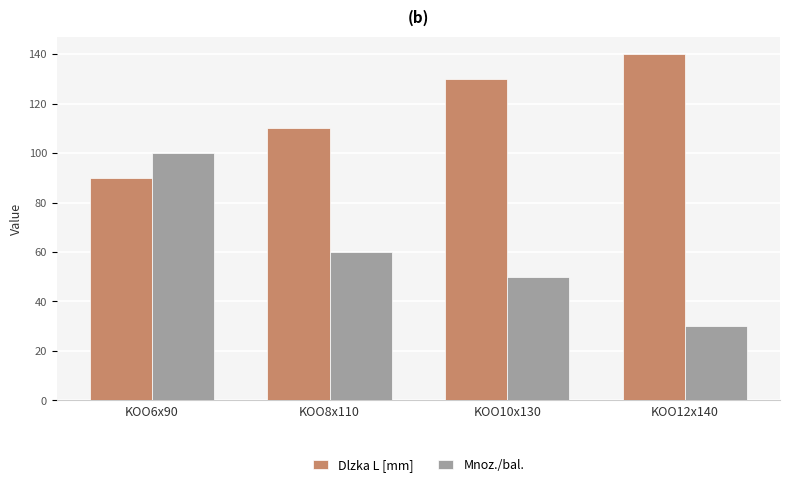

Which series has the largest range (max minus min)?

Mnoz./bal.